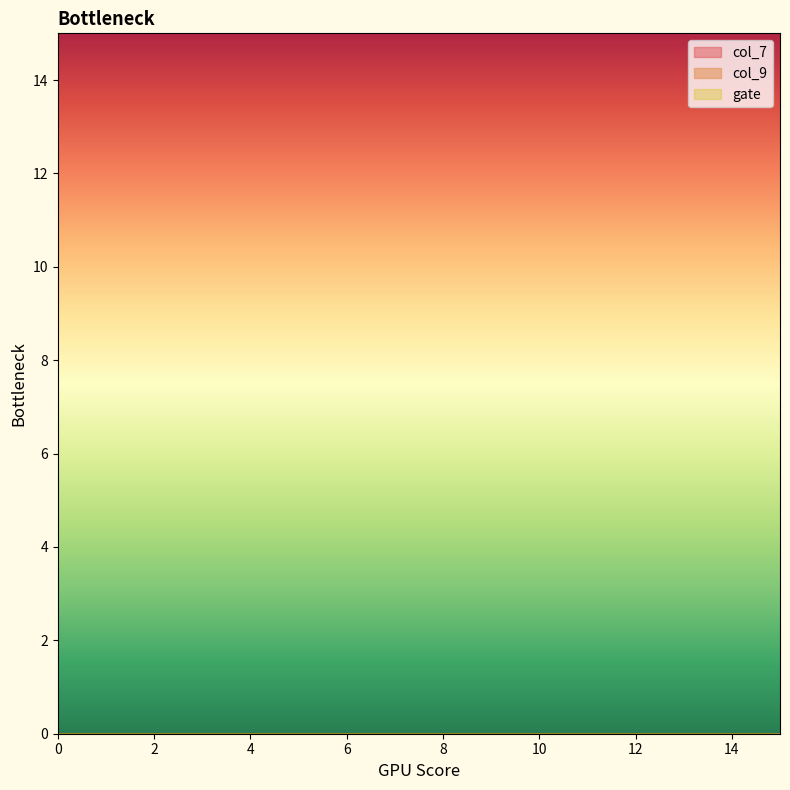

True or false: col_7 has more than 1 points higher than both neighbors.

False